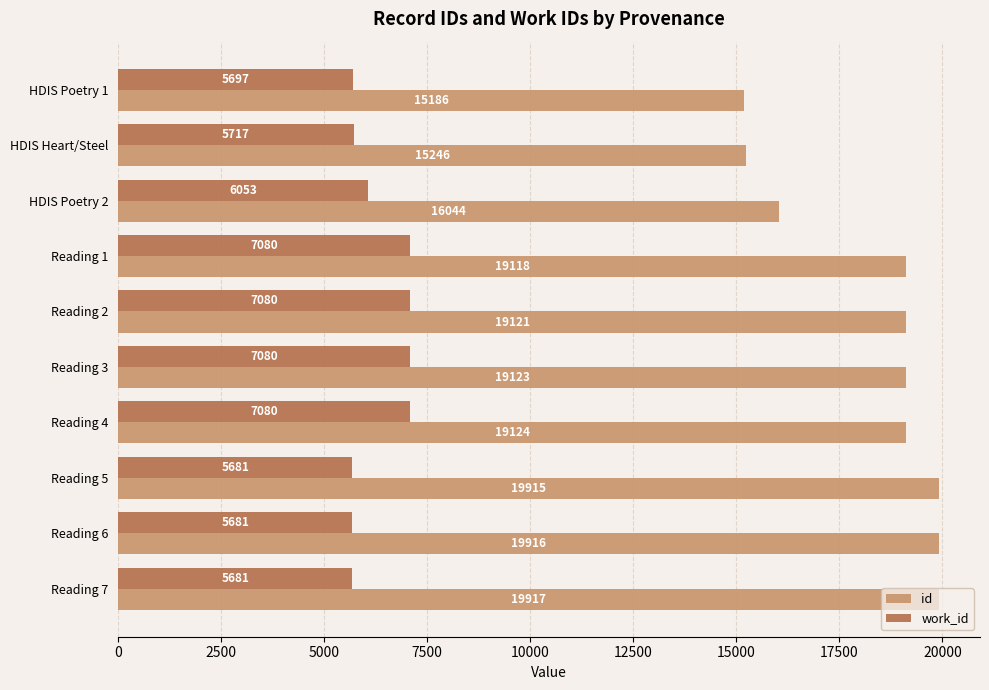

Rank the series by their maximum value, from highest to lowest.

id, work_id